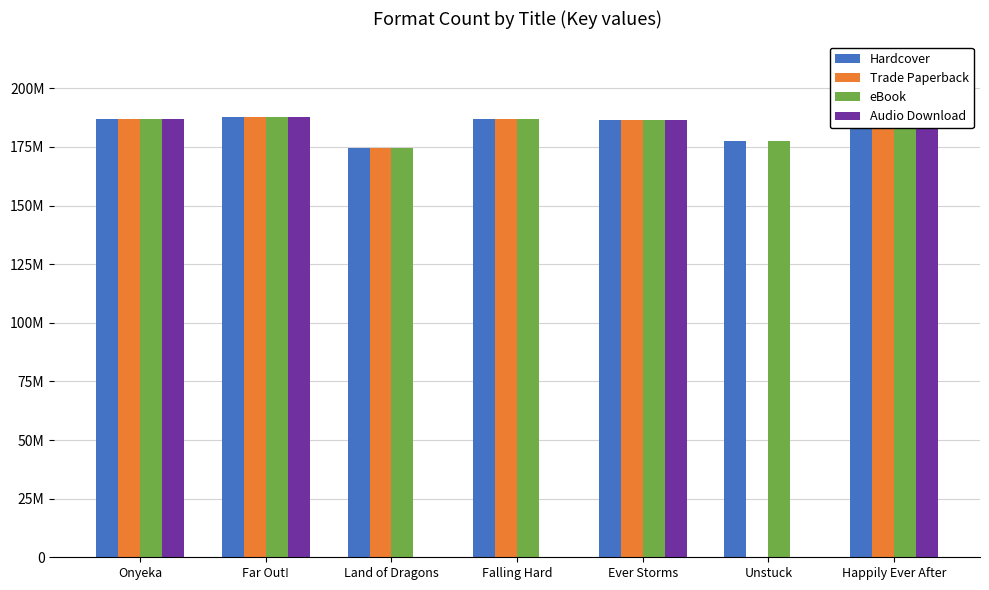

Between Onyeka and Land of Dragons, which is larger?

Onyeka